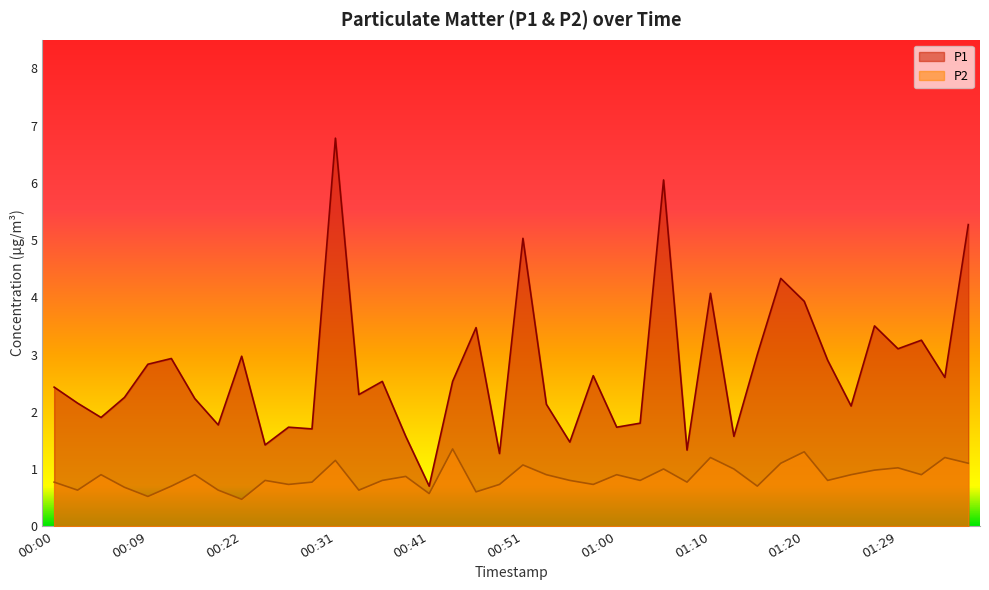

What is the value of the P1 point at the 24th from the left?

2.6